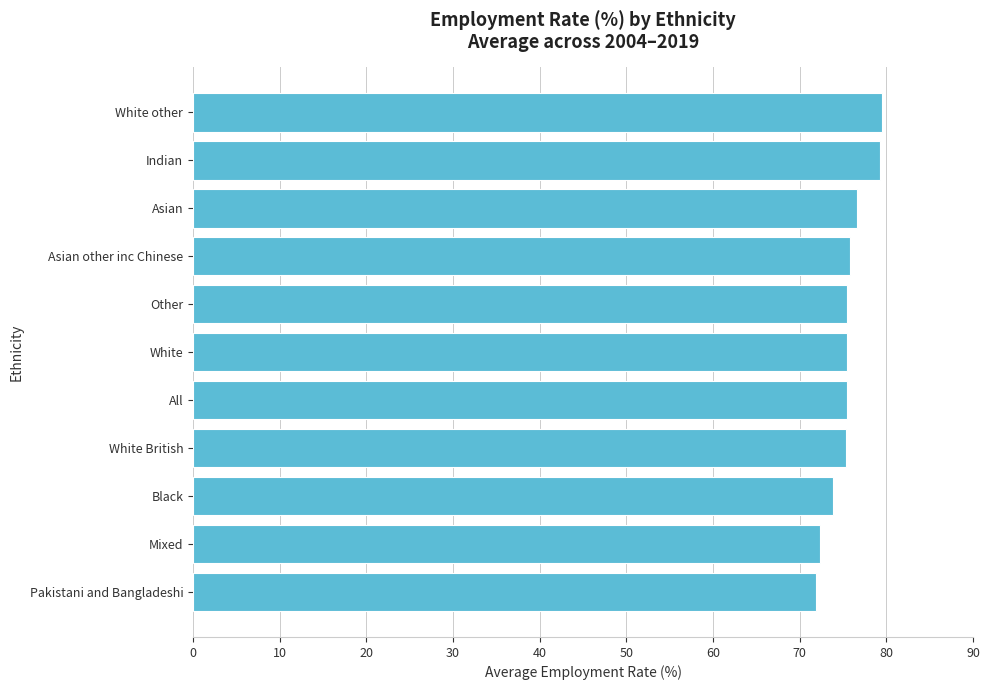

The value at White other is 79.5. True or false?

True